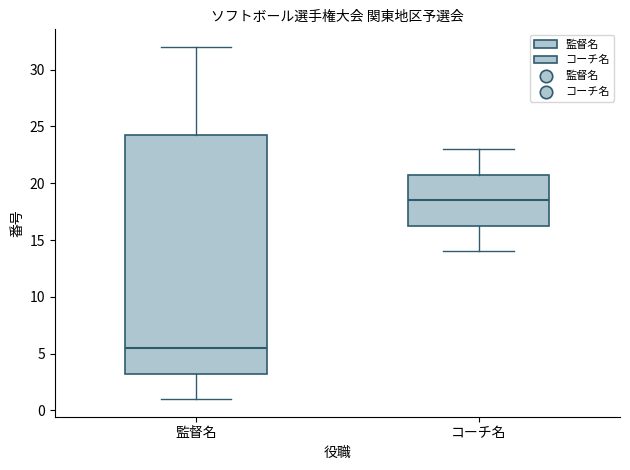

Reading left to right, transcribe this box plot: for each box, give where its median line is, the range the box spans, and where its two whiskers end, as read against the y-axis. The values are not printed on the chart, so give them approximately, as read against the axis.

監督名: median 5.5, box 3.5 to 24.5, whiskers 1.0 to 32.0
コーチ名: median 18.5, box 16.5 to 21.0, whiskers 14.0 to 23.0